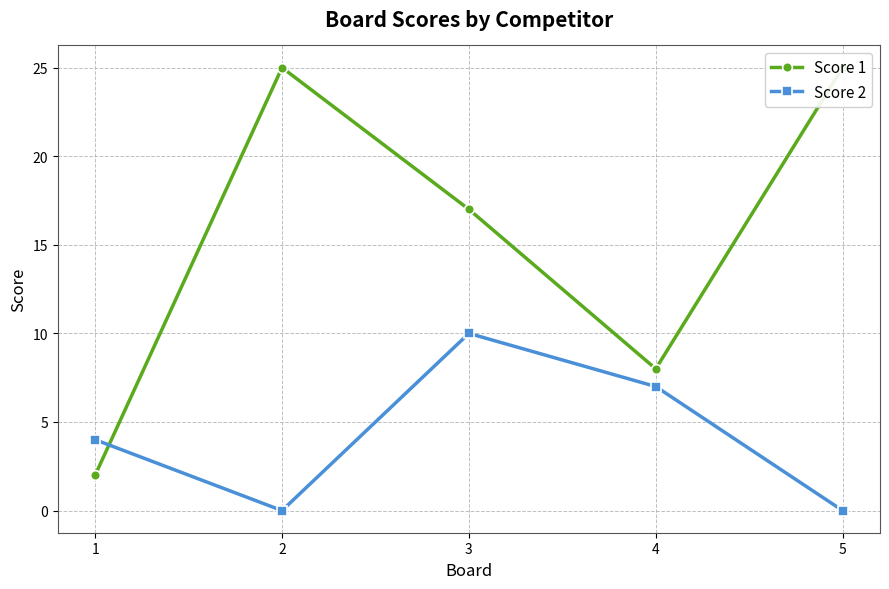

At which category does the chart reach its peak across all series?

2